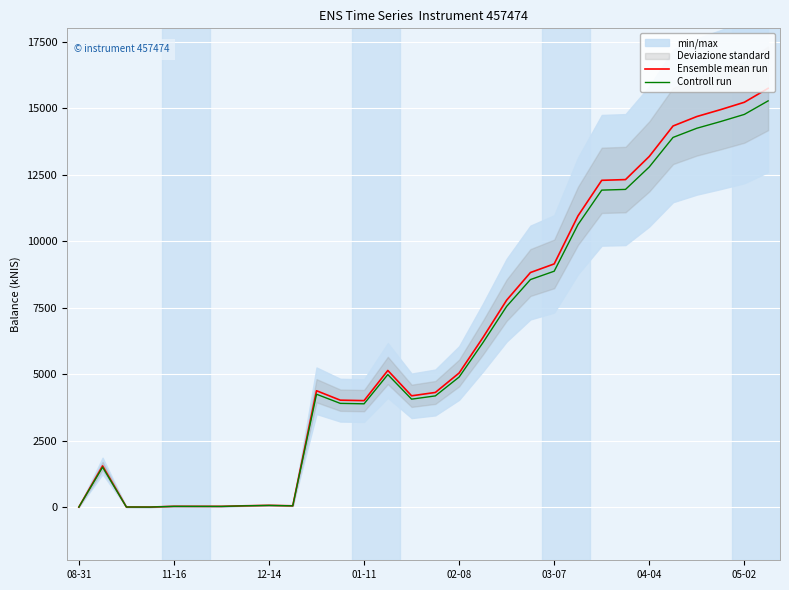

True or false: Ensemble mean run and Controll run cross at least once.

False